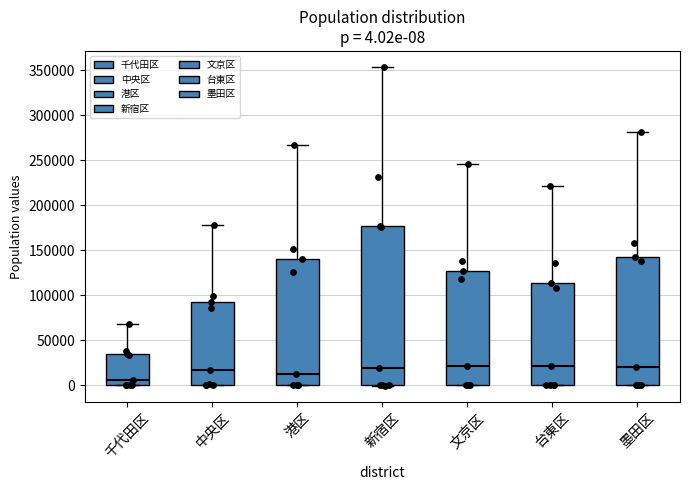

Which box is the tallest, from its lower edge to its upper edge?

新宿区